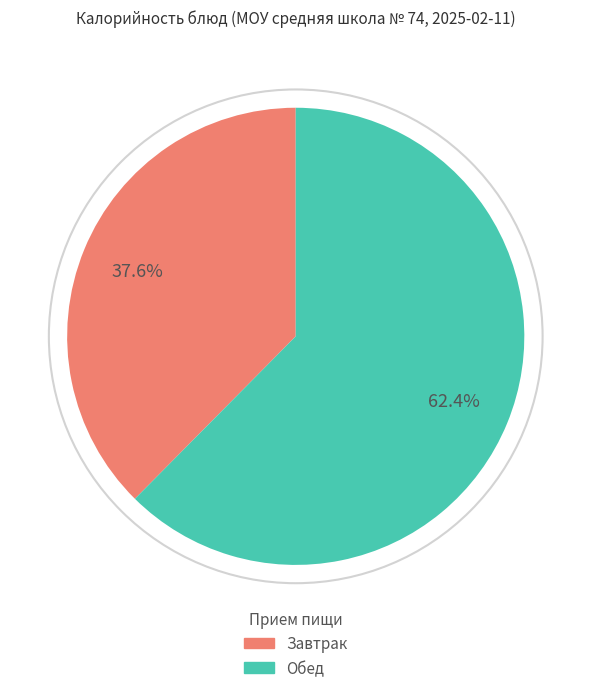

What portion of the pie excludes Обед?

37.6%